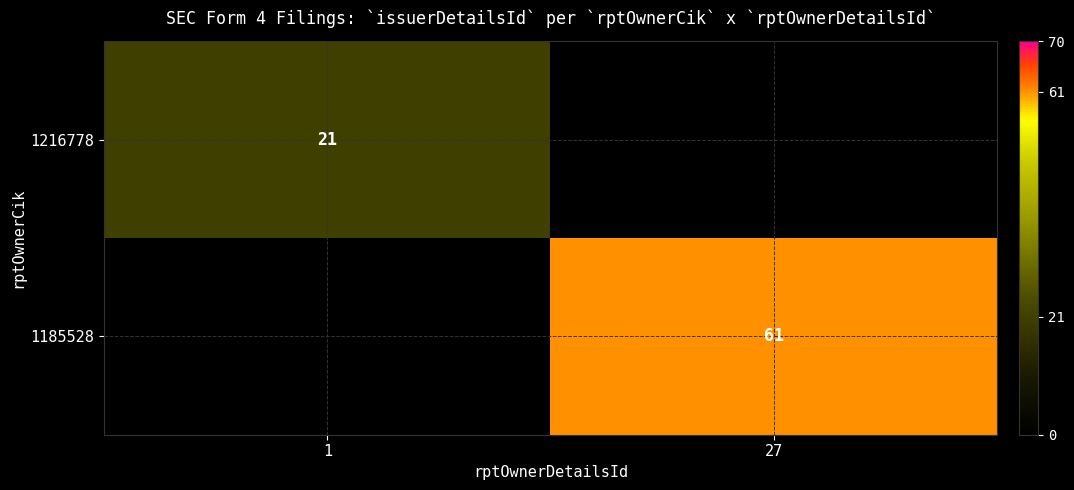

True or false: 1185528 has a value of 17 at 27.

False